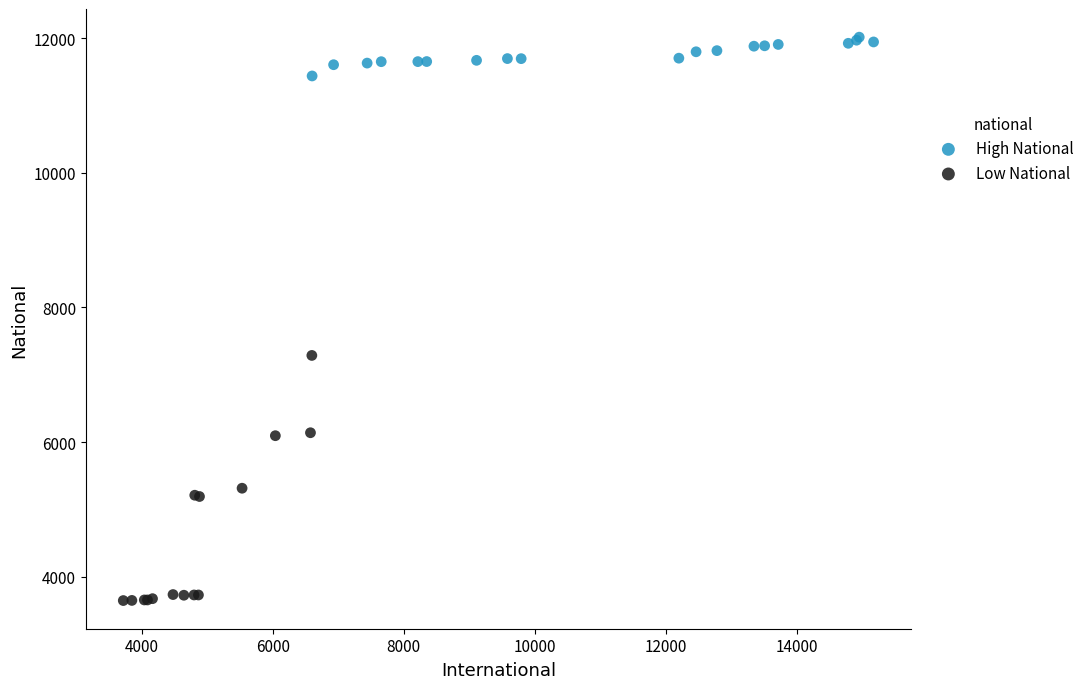

Which series reaches the minimum Y coordinate?

Low National